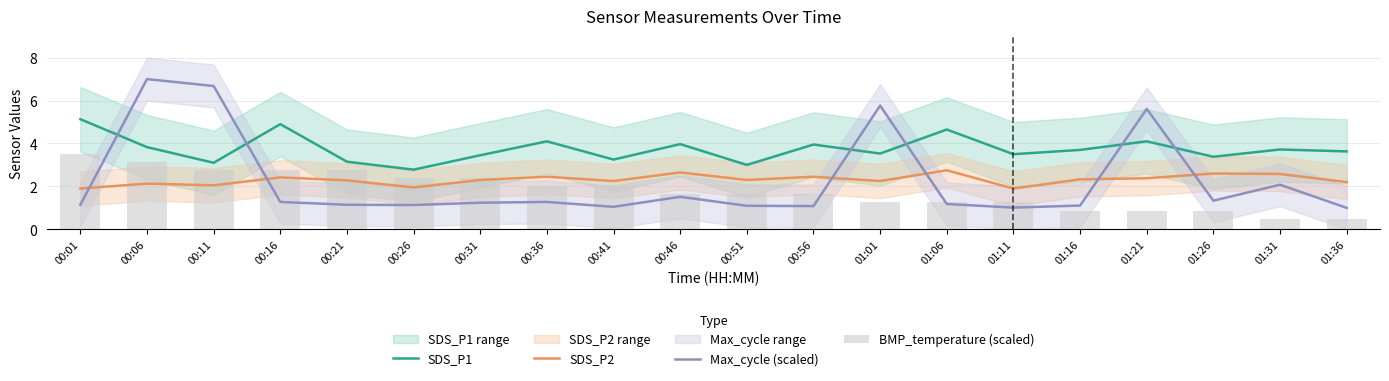

Rank the series by their maximum value, from highest to lowest.

Max_cycle (scaled), SDS_P1, BMP_temperature (scaled), SDS_P2